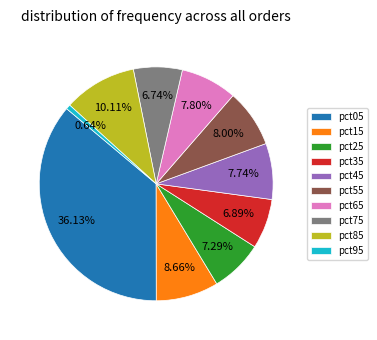

To the nearest percent, what percentage of the pie is pct05?

36%